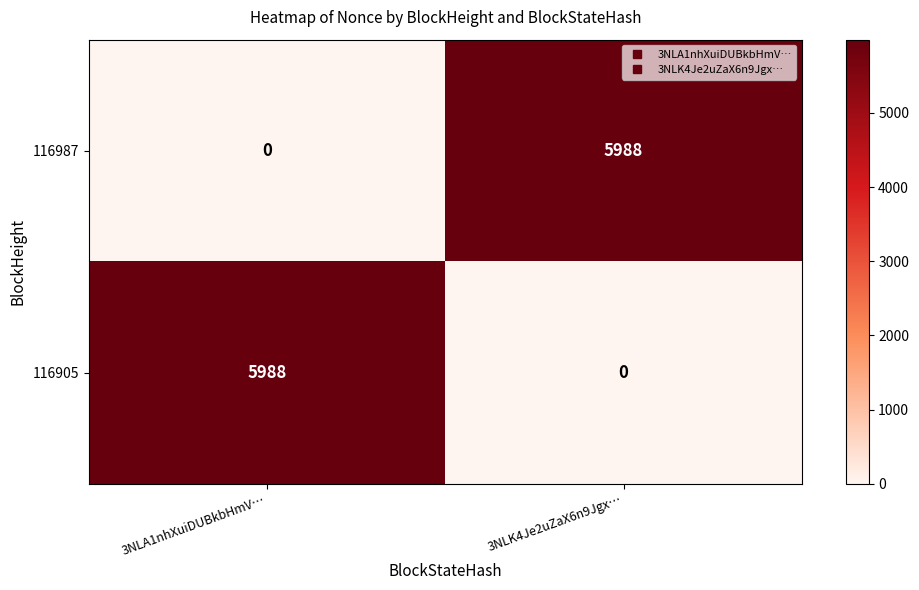

At 3NLK4Je2uZaX6n9Jgx…, list the series in order from smallest to largest.

116905, 116987